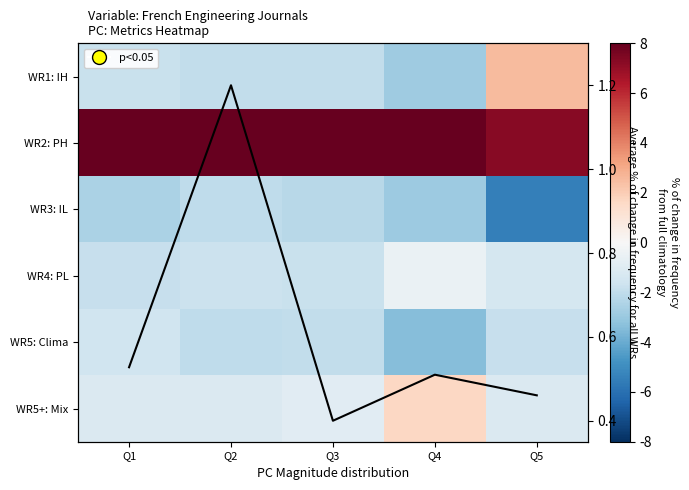

At which label is WR1: IH closest to 0?

Q1